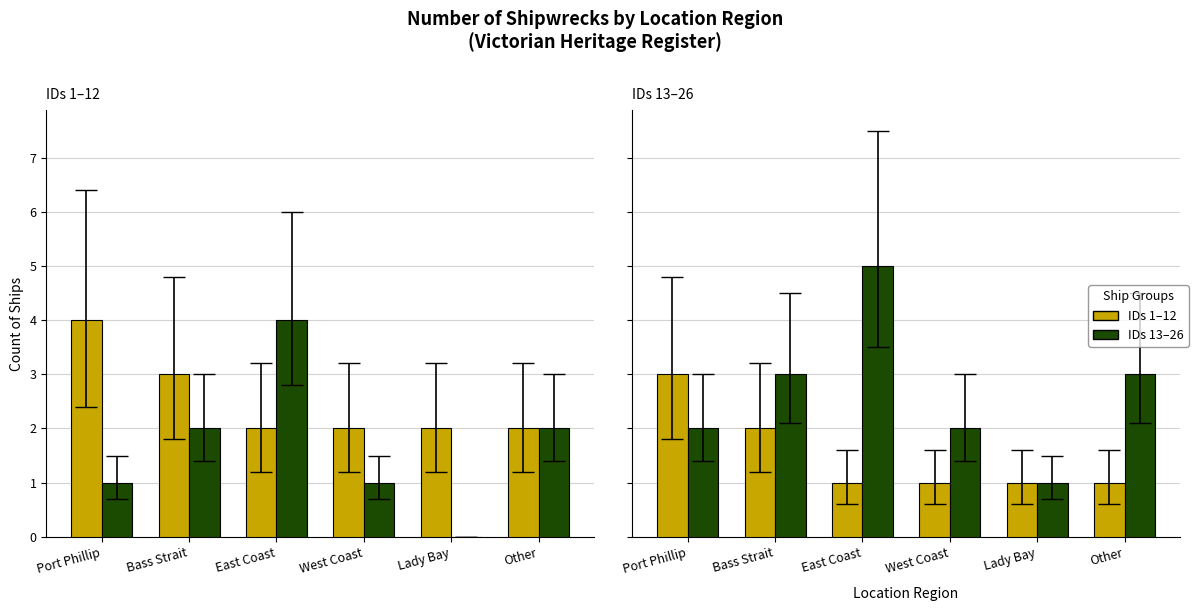

What is the label of the 3rd bar from the right?

West Coast